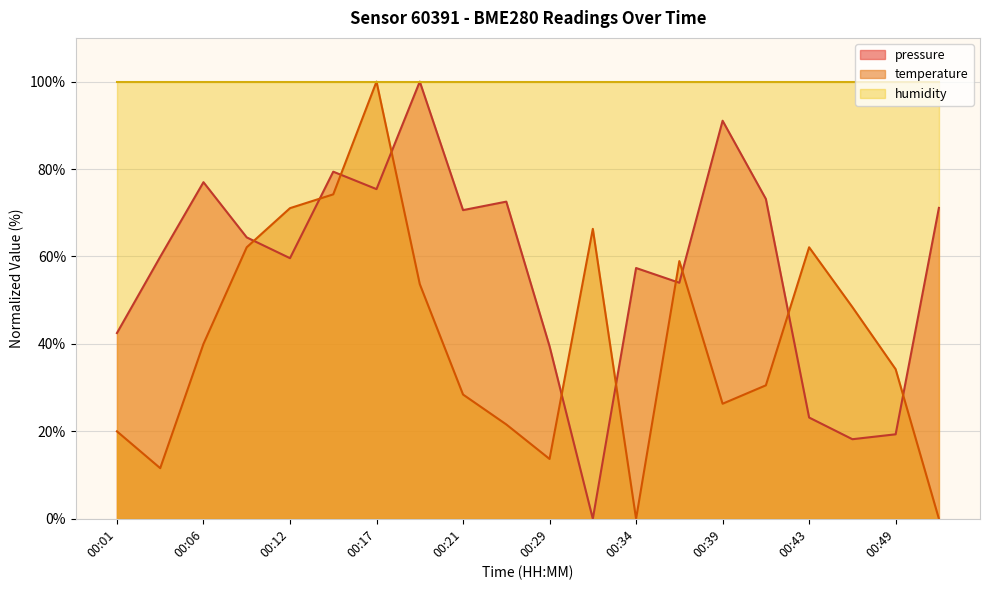

What is the difference between the maximum and minimum values in the pressure series?

100.0